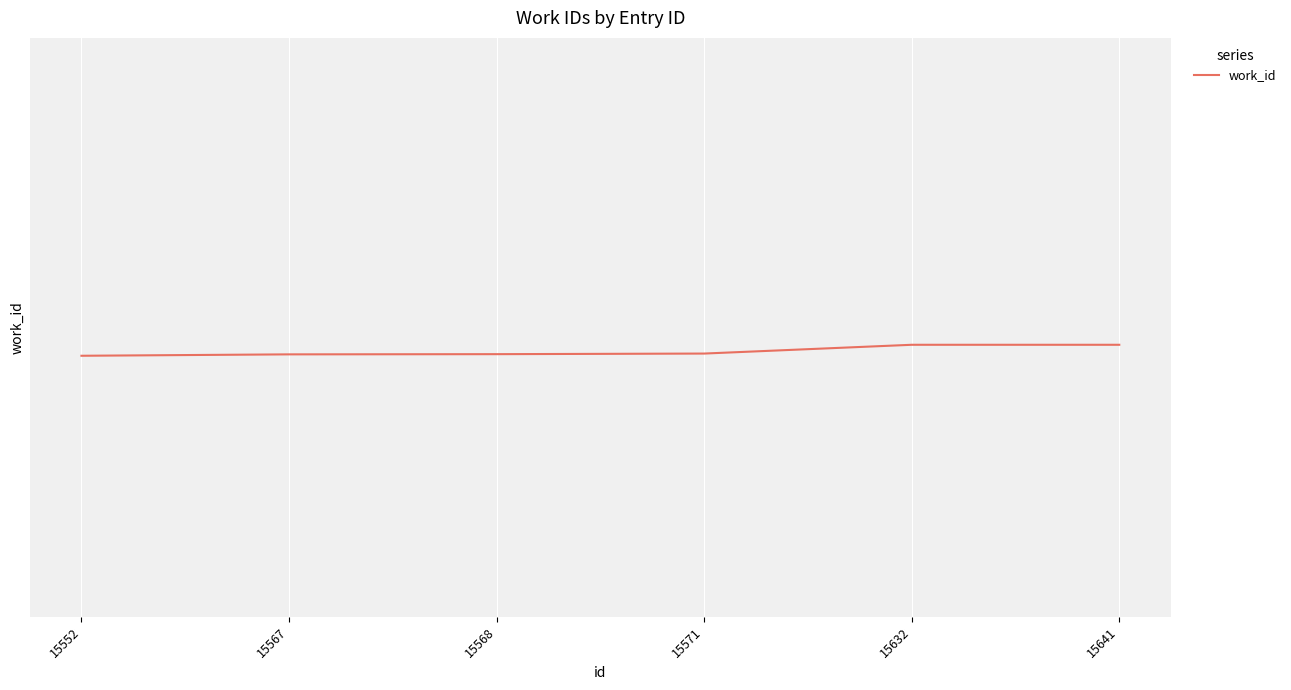

What is the greatest value displayed?

5886